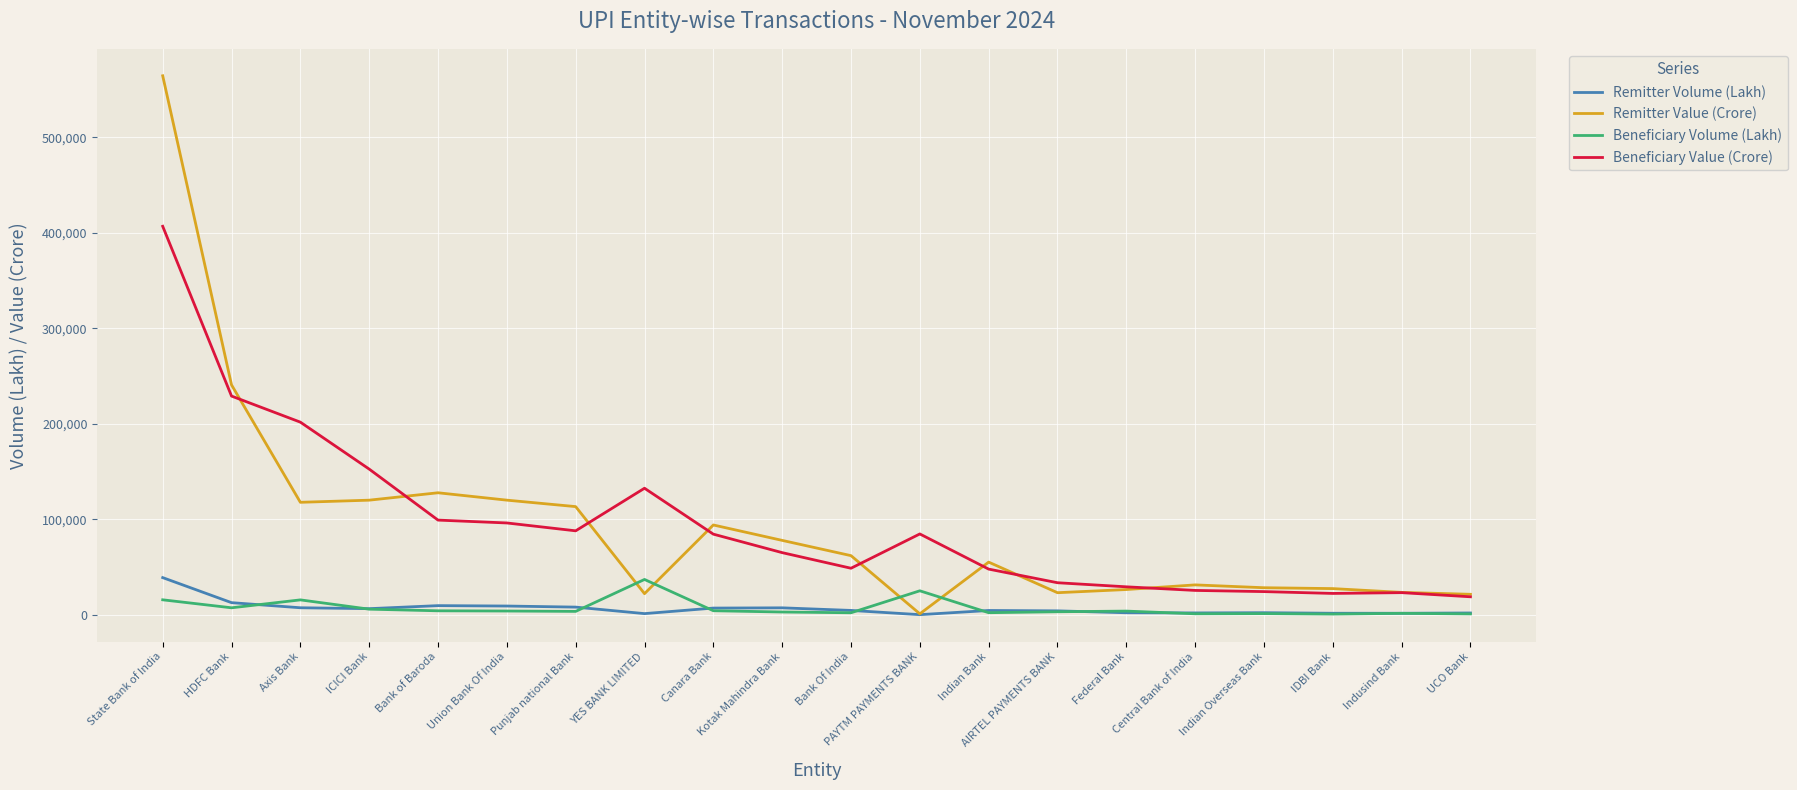

Where is Remitter Value (Crore) nearest to the value 282811?

HDFC Bank